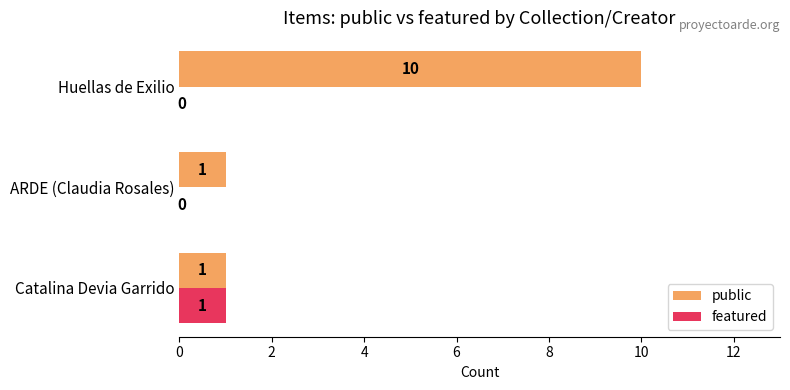

Which series changed the most between Catalina Devia Garrido and ARDE (Claudia Rosales)?

featured